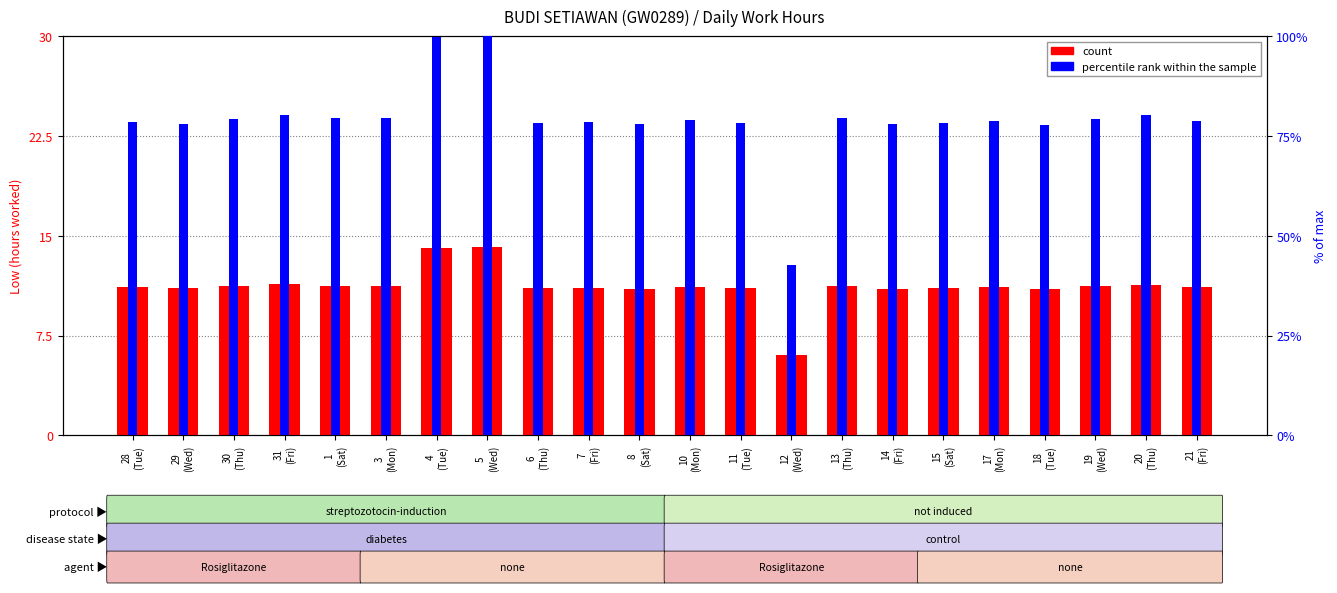

What is the label of the 20th bar from the right?

30
(Thu)